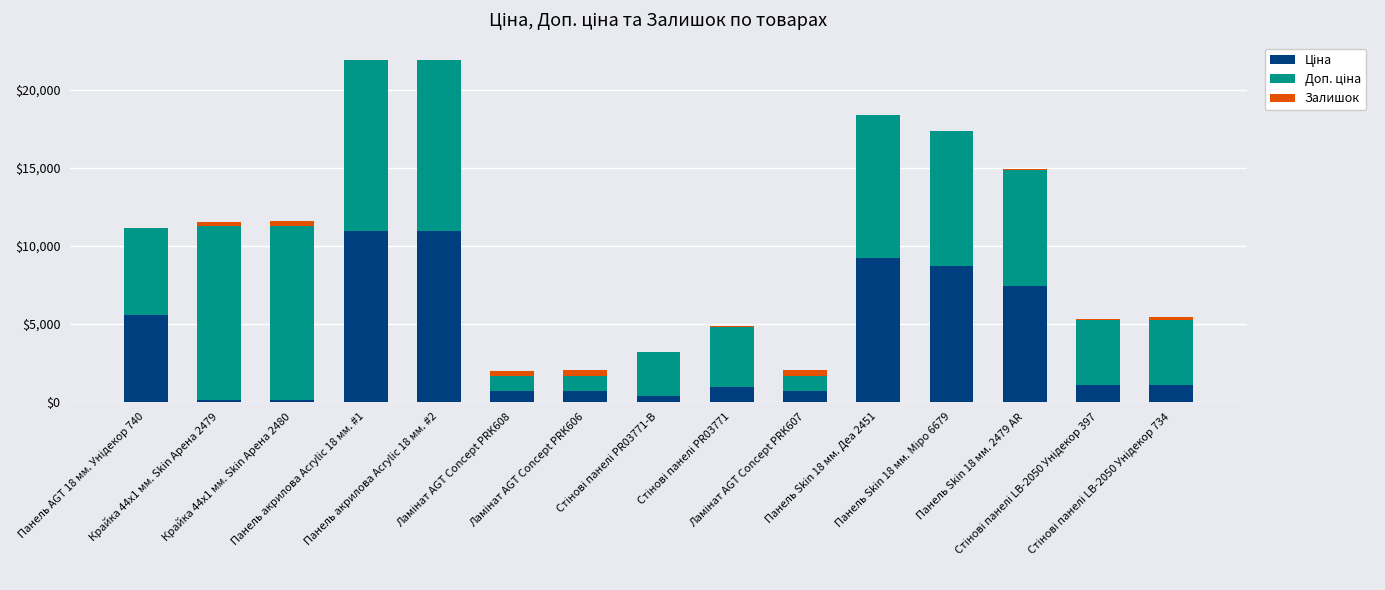

List the labels in order of Залишок value, smallest first.

Панель AGT 18 мм. Унідекор 740, Панель Skin 18 мм. Міро 6679, Стінові панелі PR03771-B, Панель акрилова Acrylic 18 мм. #1, Панель акрилова Acrylic 18 мм. #2, Панель Skin 18 мм. Деа 2451, Панель Skin 18 мм. 2479 AR, Стінові панелі PR03771, Стінові панелі LB-2050 Унідекор 397, Стінові панелі LB-2050 Унідекор 734, Крайка 44x1 мм. Skin Арена 2479, Крайка 44x1 мм. Skin Арена 2480, Ламінат AGT Concept PRK608, Ламінат AGT Concept PRK606, Ламінат AGT Concept PRK607